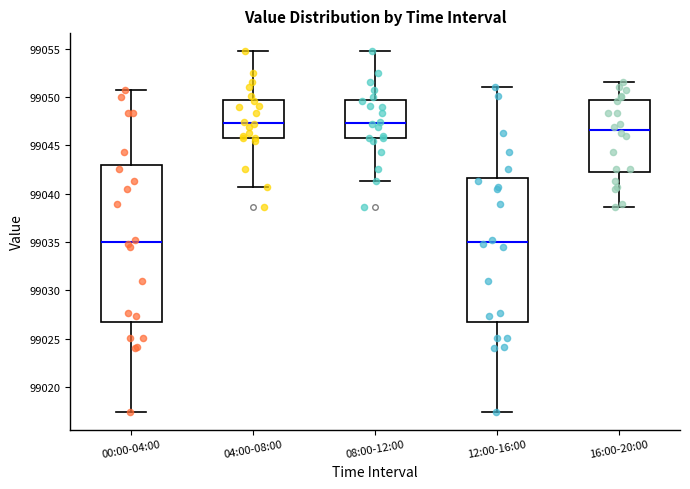

Reading left to right, transcribe this box plot: for each box, give where its median line is, the range the box spans, and where its two whiskers end, as read against the y-axis. The values are not printed on the chart, so give them approximately, as read against the axis.

00:00-04:00: median 99035.0, box 99026.5 to 99043.0, whiskers 99017.5 to 99051.0
04:00-08:00: median 99047.5, box 99046.0 to 99049.5, whiskers 99040.5 to 99055.0
08:00-12:00: median 99047.5, box 99045.5 to 99049.5, whiskers 99041.5 to 99055.0
12:00-16:00: median 99035.0, box 99026.5 to 99041.5, whiskers 99017.5 to 99051.0
16:00-20:00: median 99046.5, box 99042.0 to 99049.5, whiskers 99038.5 to 99051.5